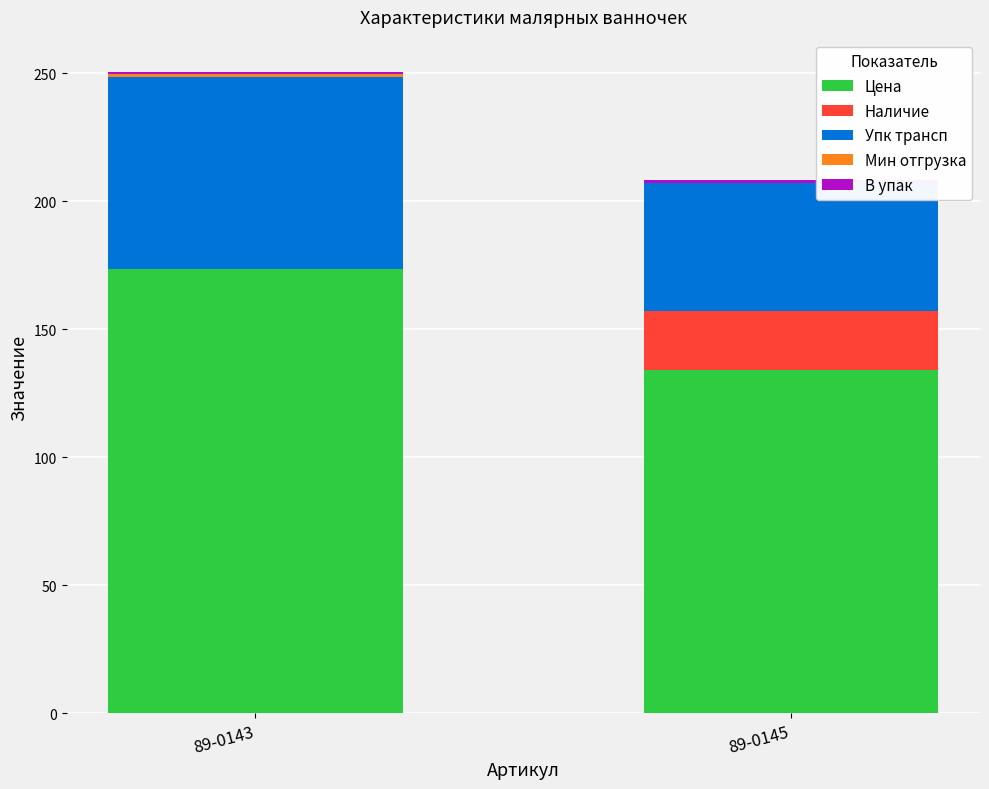

What is the highest value of the Цена series?

173.6